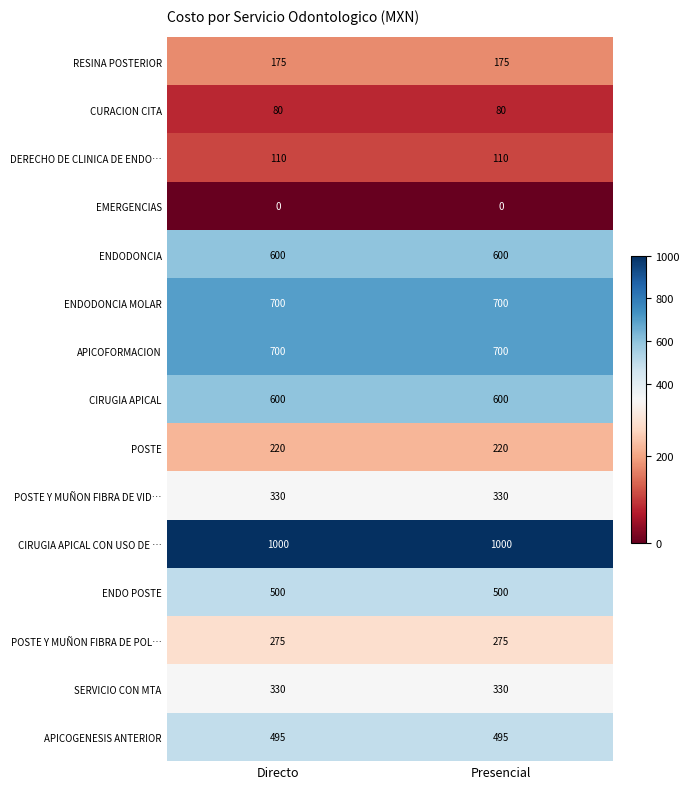

At how many categories does at least one series exceed 513?

2